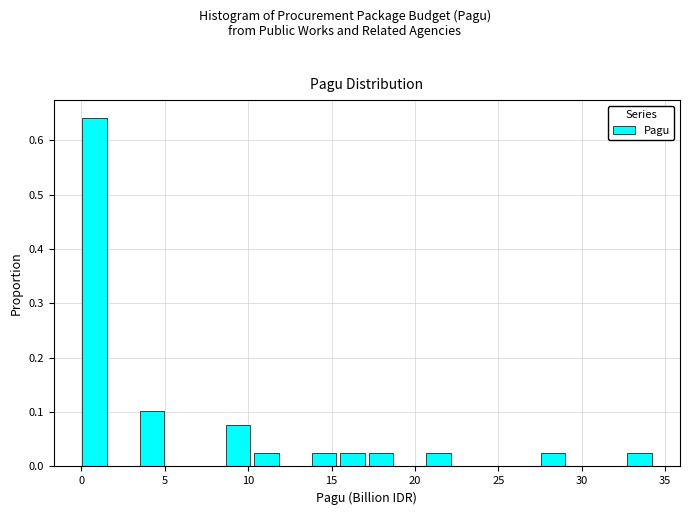

Around what value on the x-axis is the tallest bar? Give the approximate position of its centre, as read against the axis.

1.0